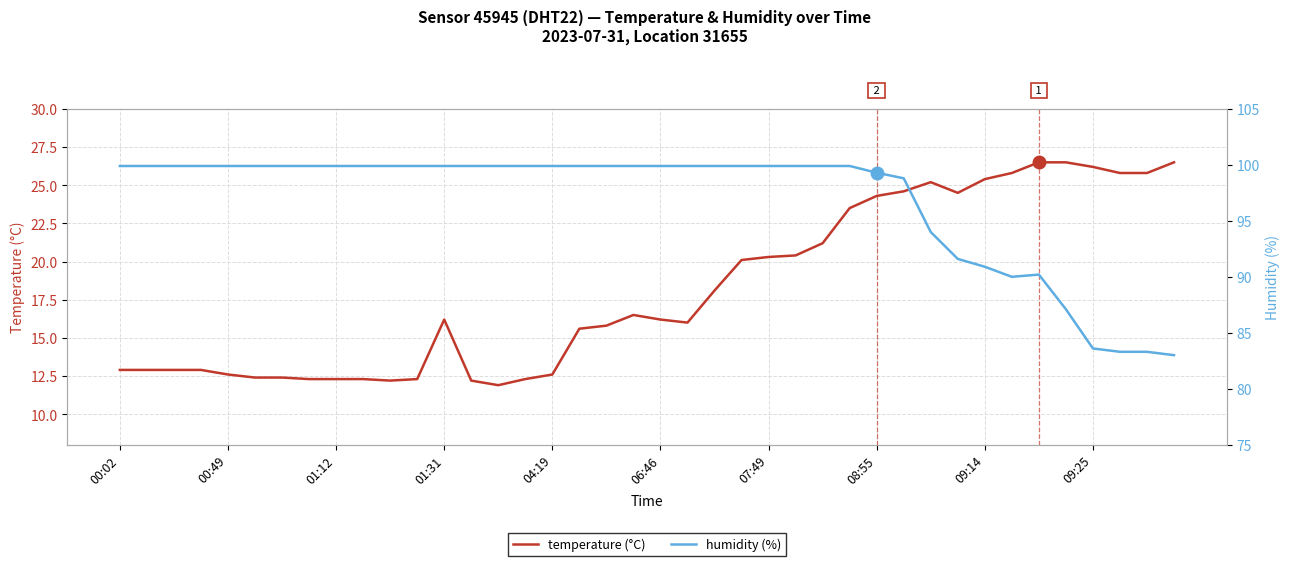

Does the chart have visible grid lines?

Yes